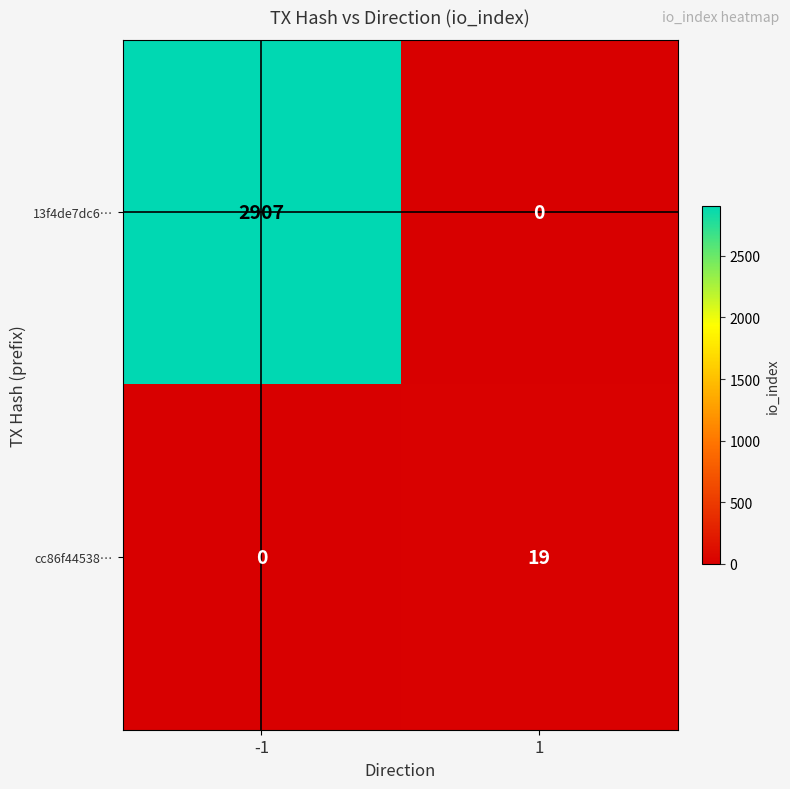

Is the value of 13f4de7dc6… at -1 greater than the value of cc86f44538… at 1?

Yes